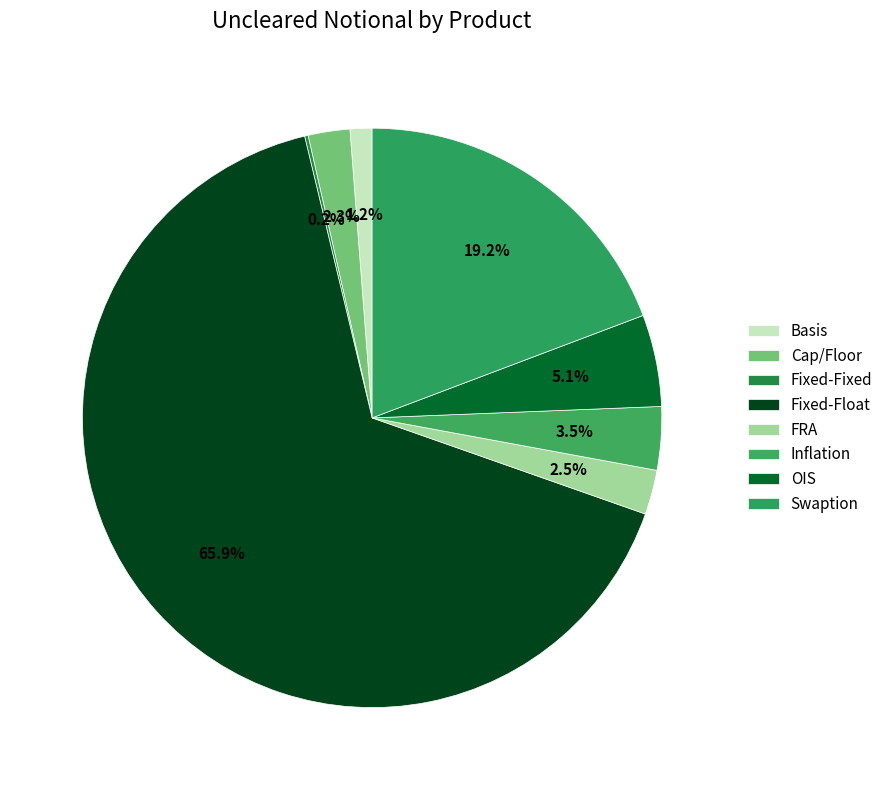

To the nearest percent, what is the combined percentage of OIS and Swaption?

24%